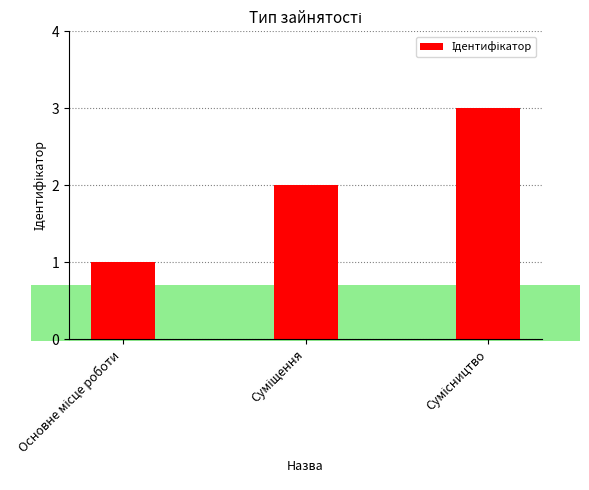

How many data points are less than 2?

1